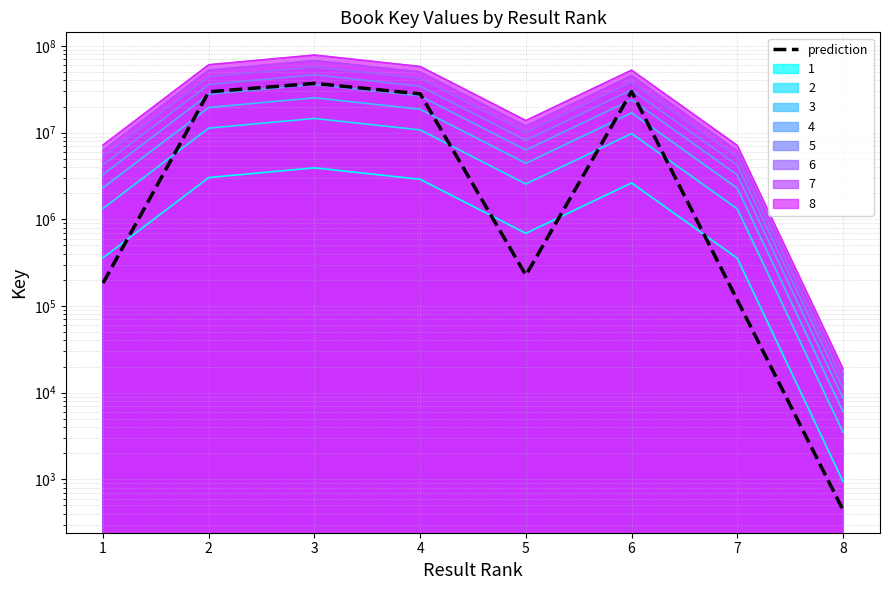

Where is the data nearest to the value 18493645?

4